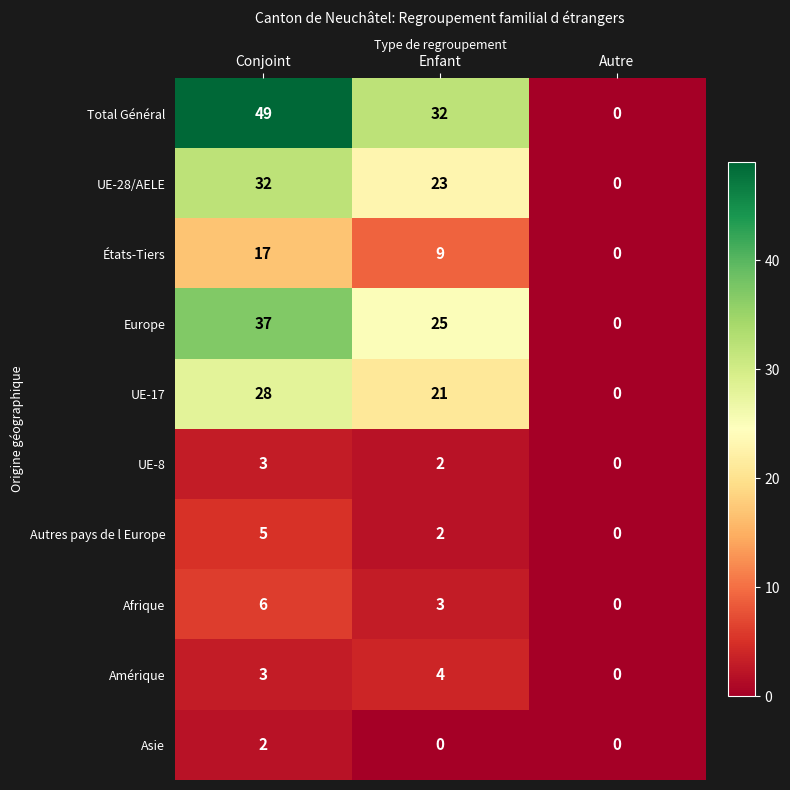

Which label corresponds to the largest value in the chart?

Conjoint